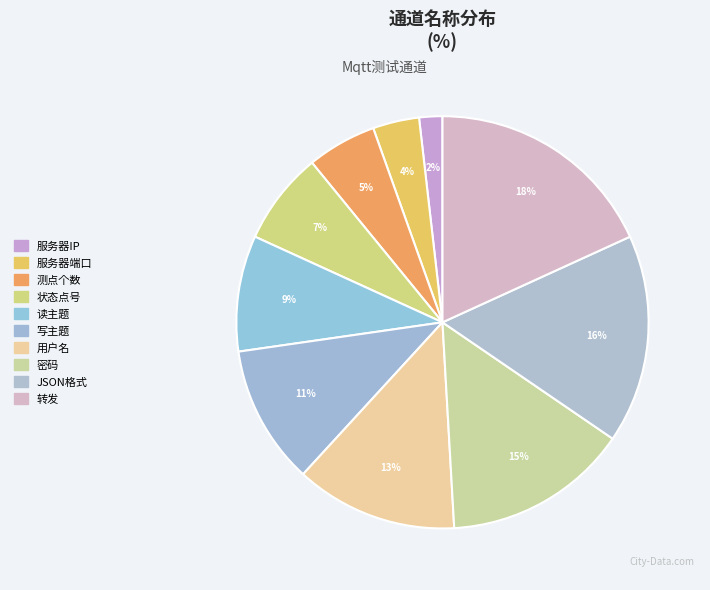

Is 读主题 the majority of the pie?

No